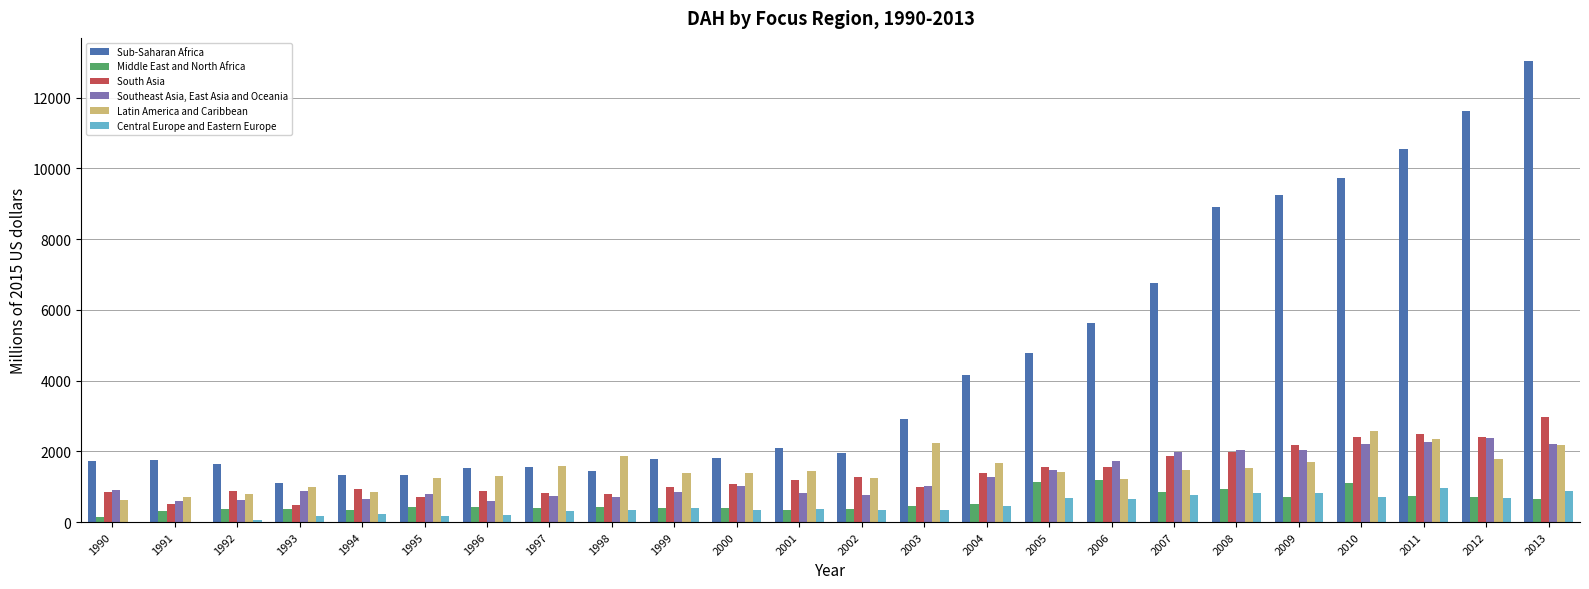

Where is Sub-Saharan Africa nearest to the value 7063?

2007